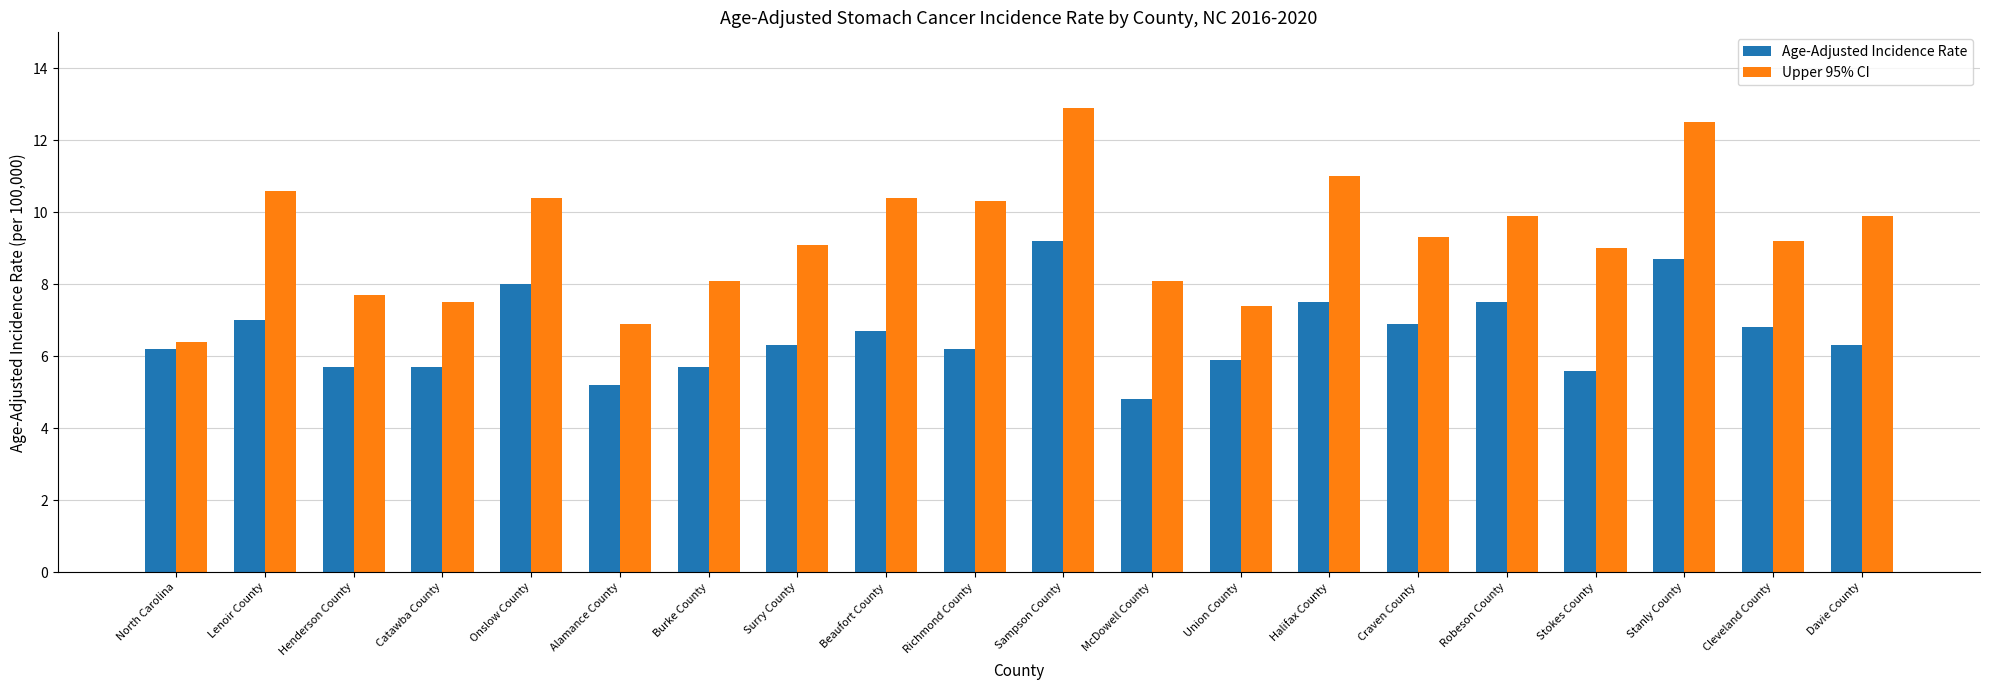

Are the bars horizontal?

No